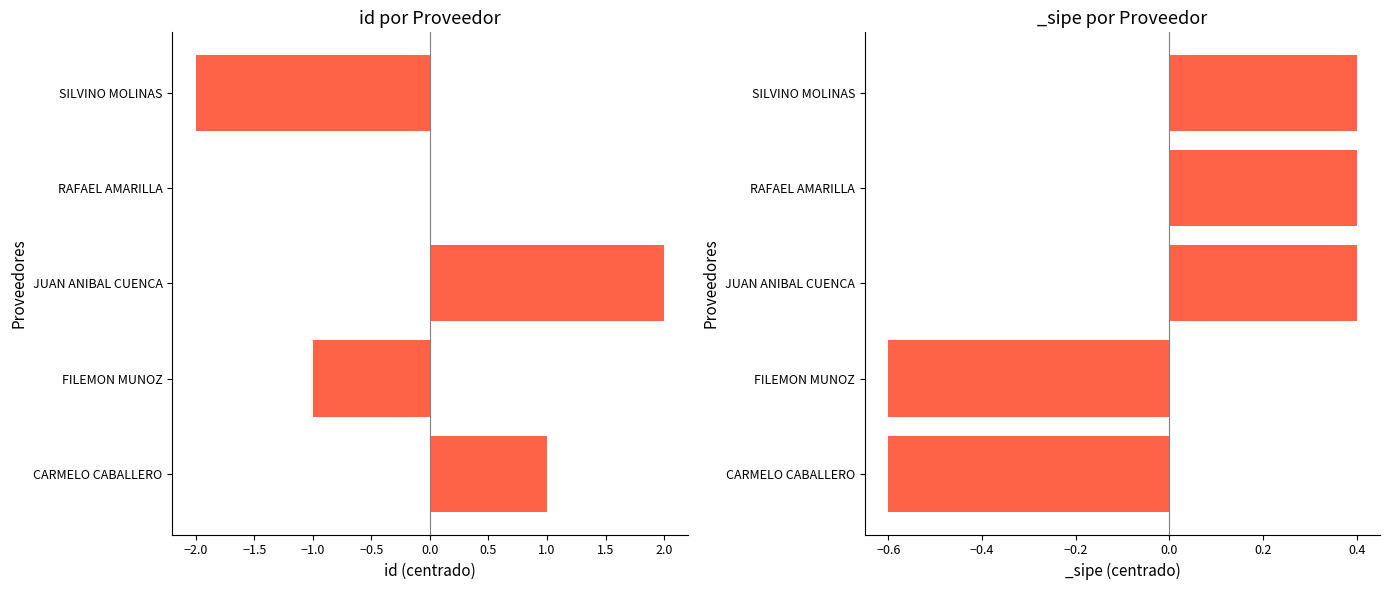

Are the bars horizontal?

Yes